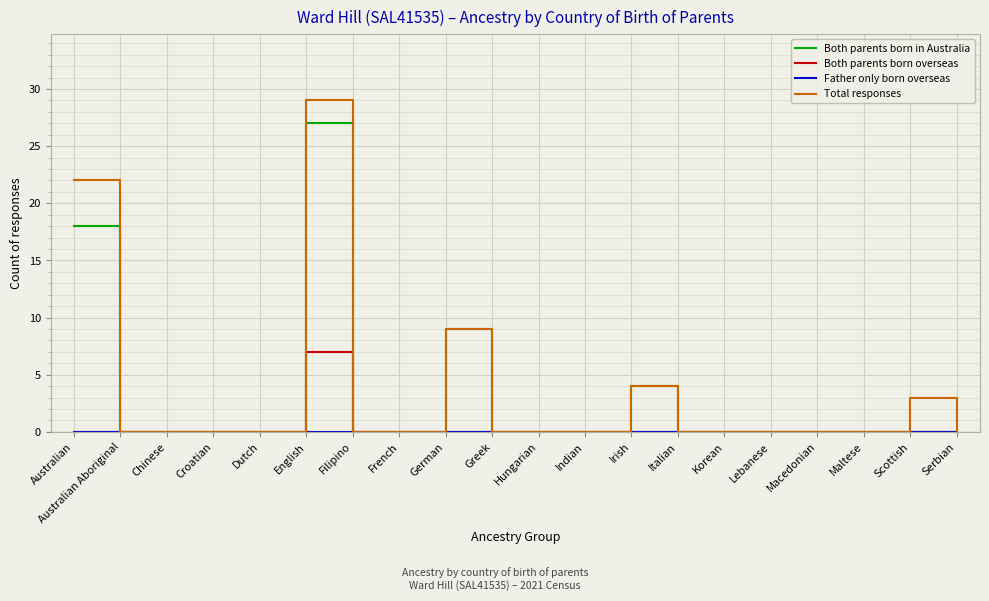

What is the greatest value displayed?

29